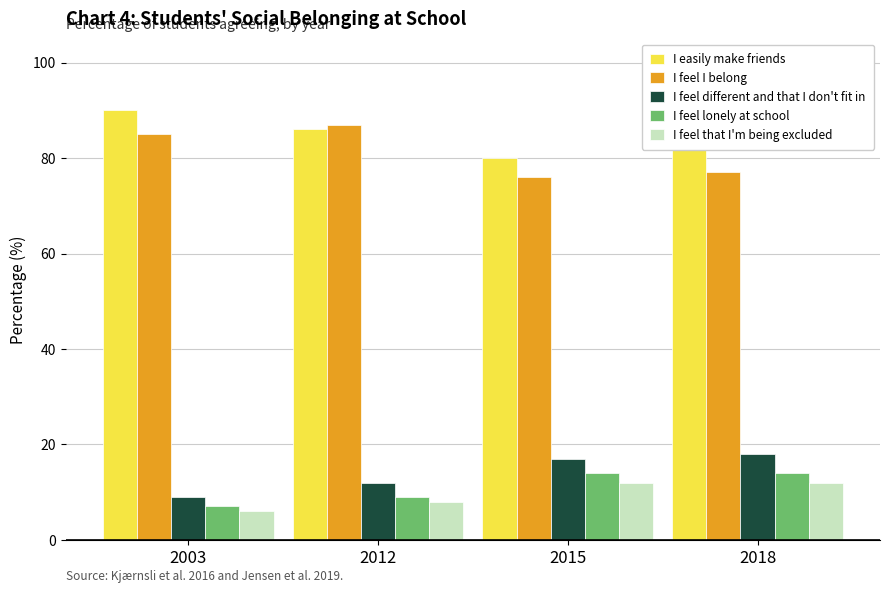

What is the difference between the highest and lowest values at 2012?

79